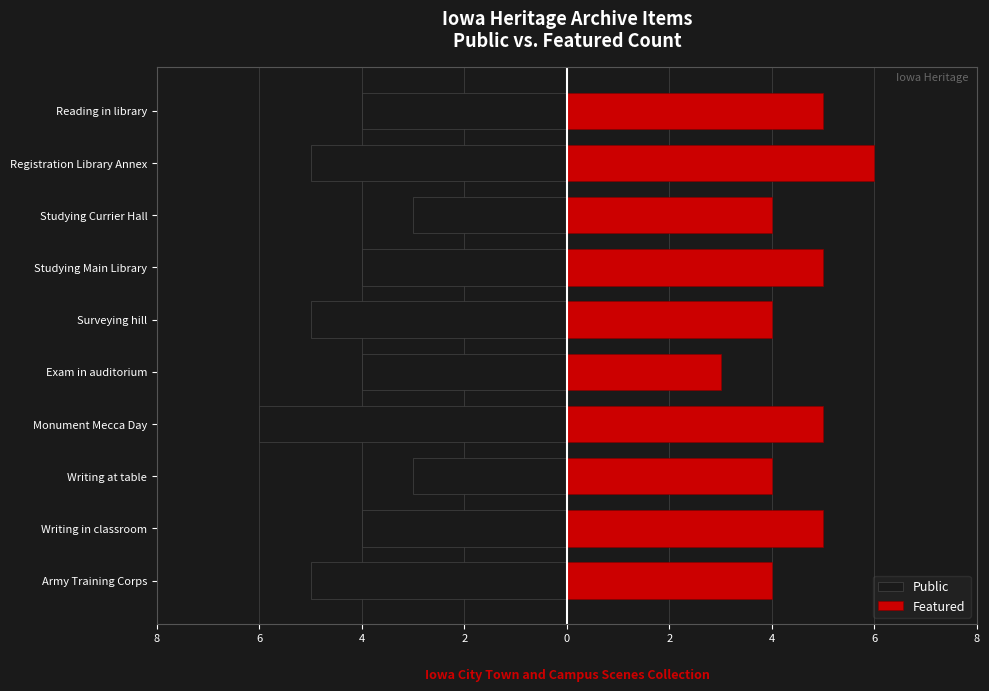

Which series has the largest total across all categories?

Featured